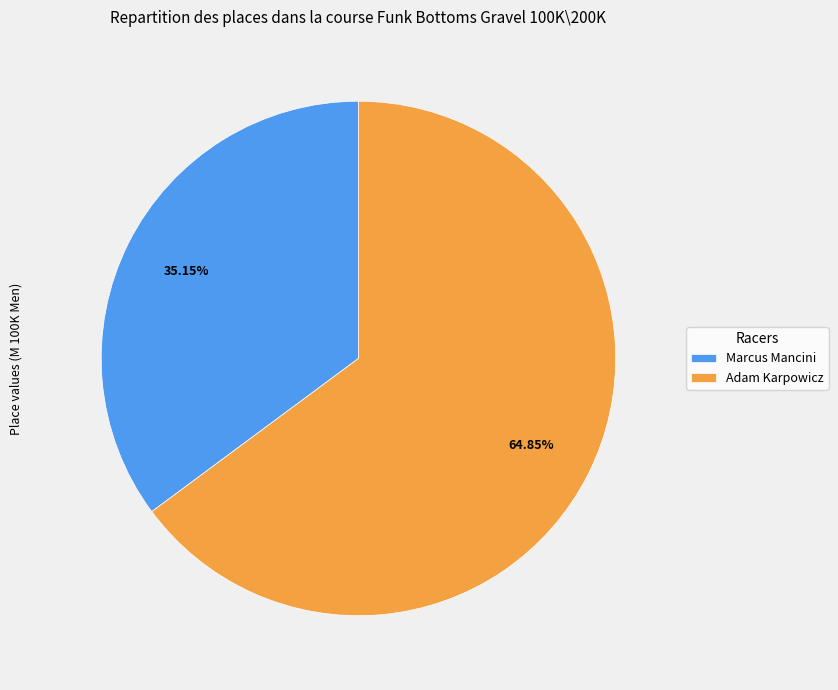

What is the largest slice in the pie chart?

Adam Karpowicz